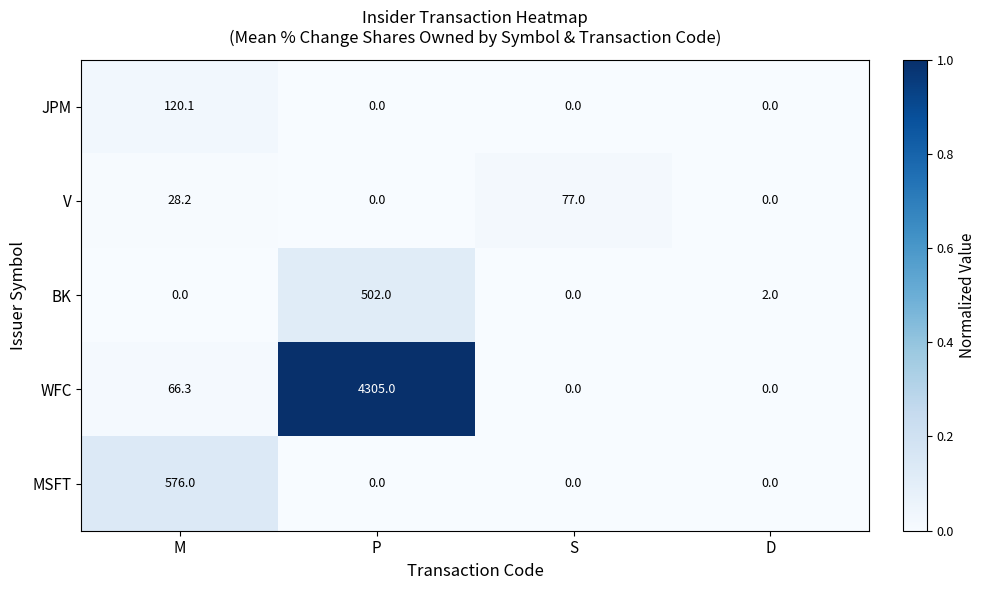

Reading left to right, extract all data points from this chart.

JPM: 120.1	0.0	0.0	0.0
V: 28.2	0.0	77.0	0.0
BK: 0.0	502.0	0.0	2.0
WFC: 66.3	4305.0	0.0	0.0
MSFT: 576.0	0.0	0.0	0.0